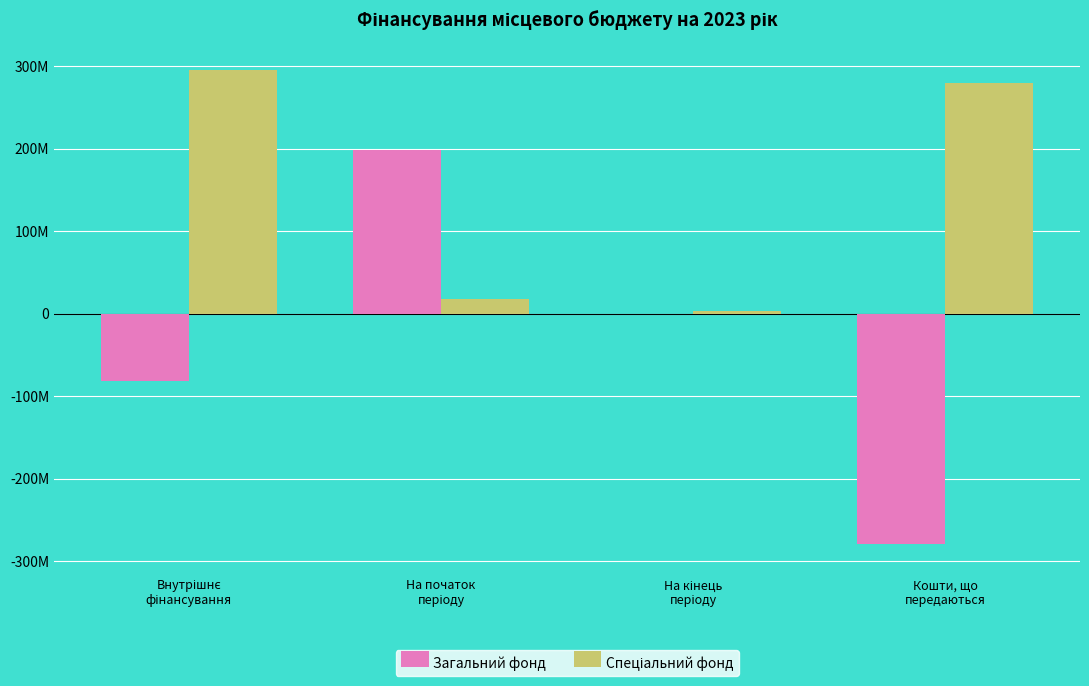

At which category is the sum across all series the highest?

На початок
періоду